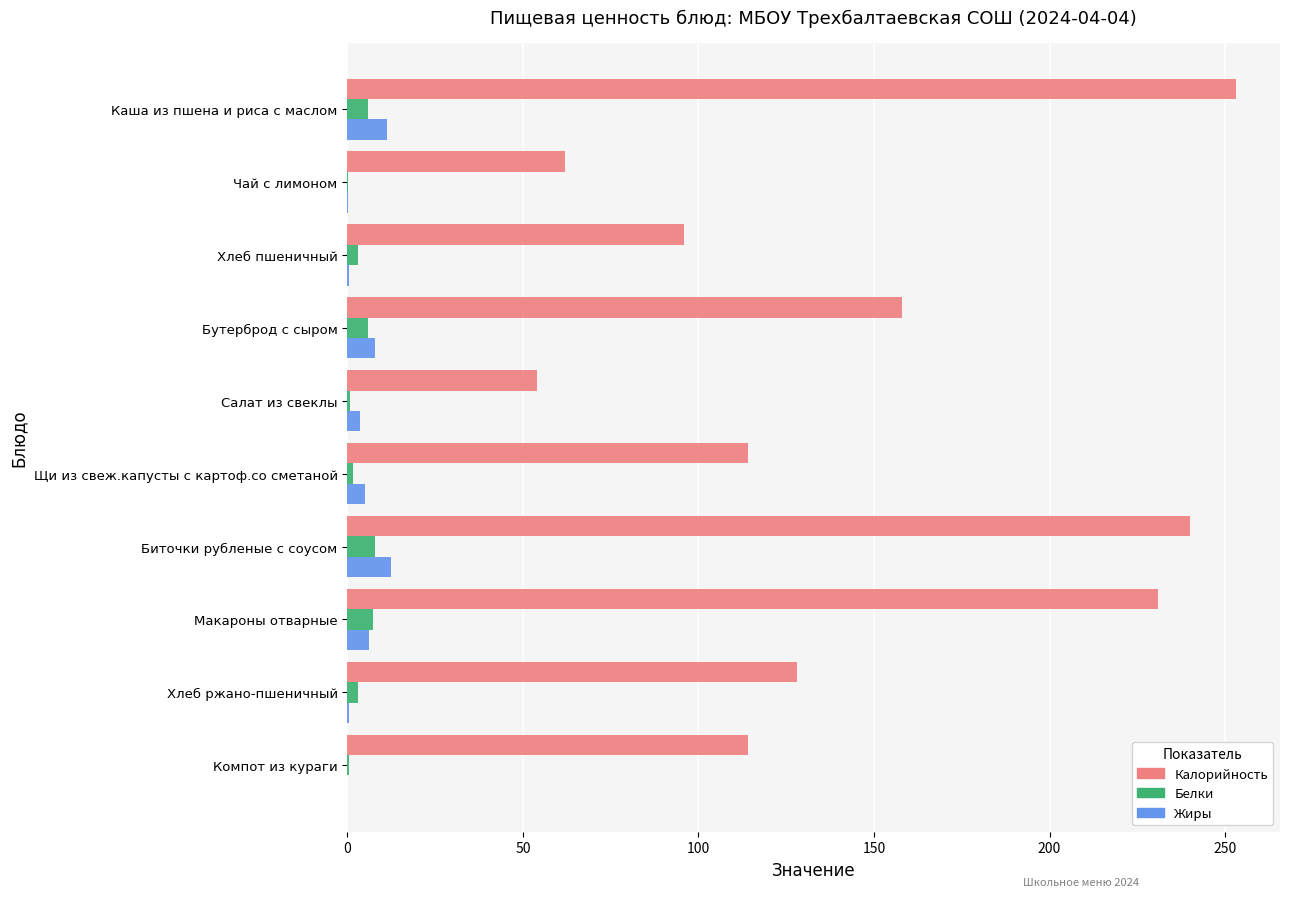

Count the number of categories in the chart.

10